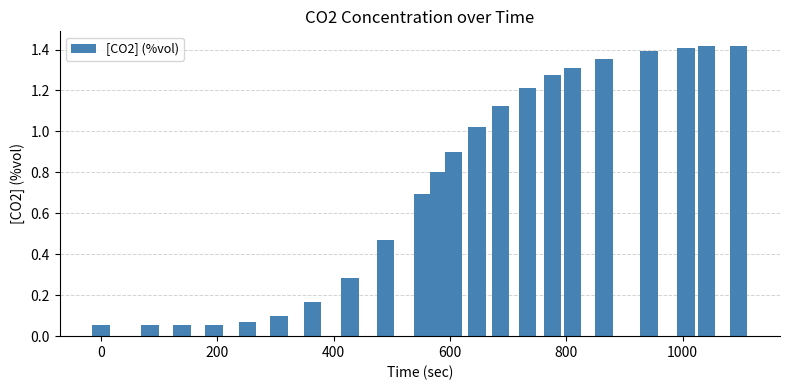

What is the average value?

0.8